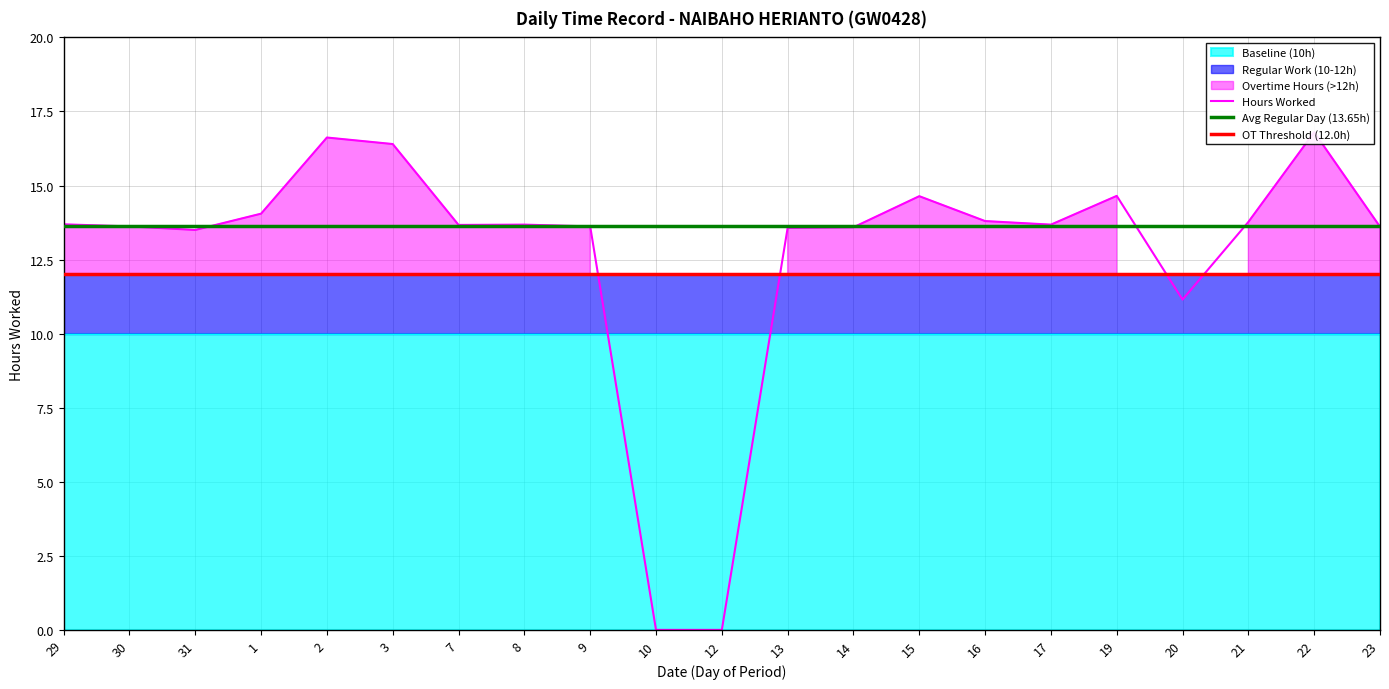

At which category is the sum across all series the highest?

22